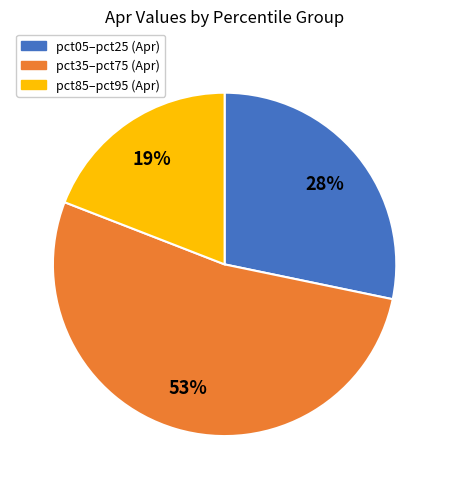

Is there any slice that represents more than half of the pie?

Yes